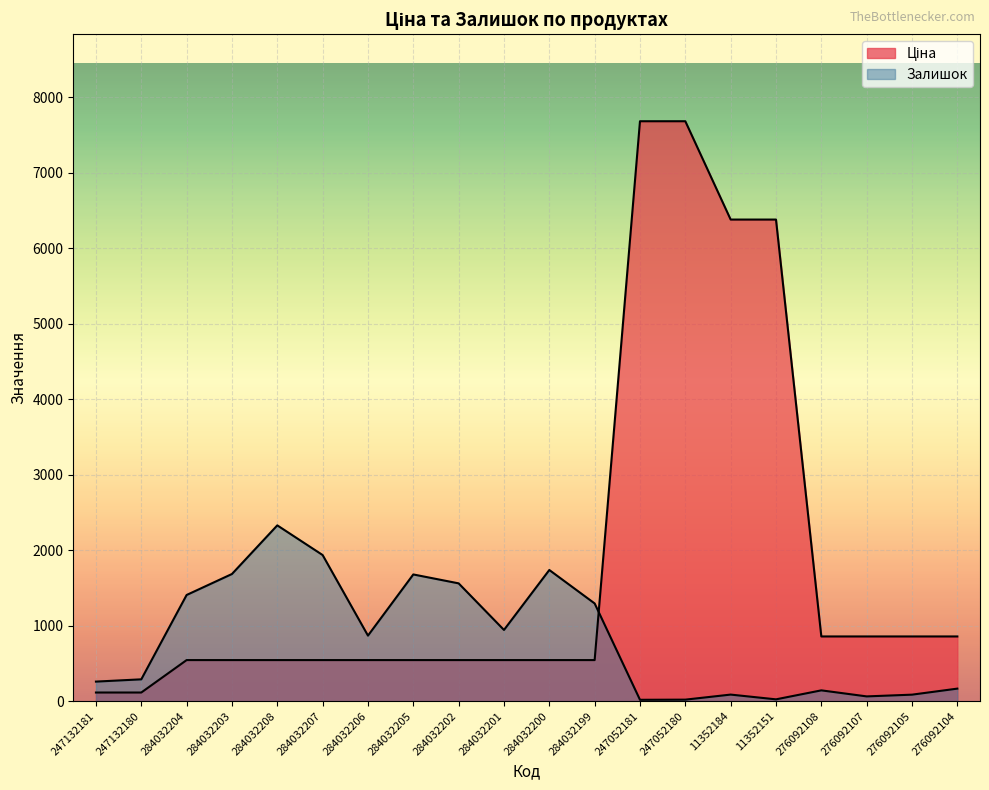

Between 284032208 and 247132180, which is larger?

284032208